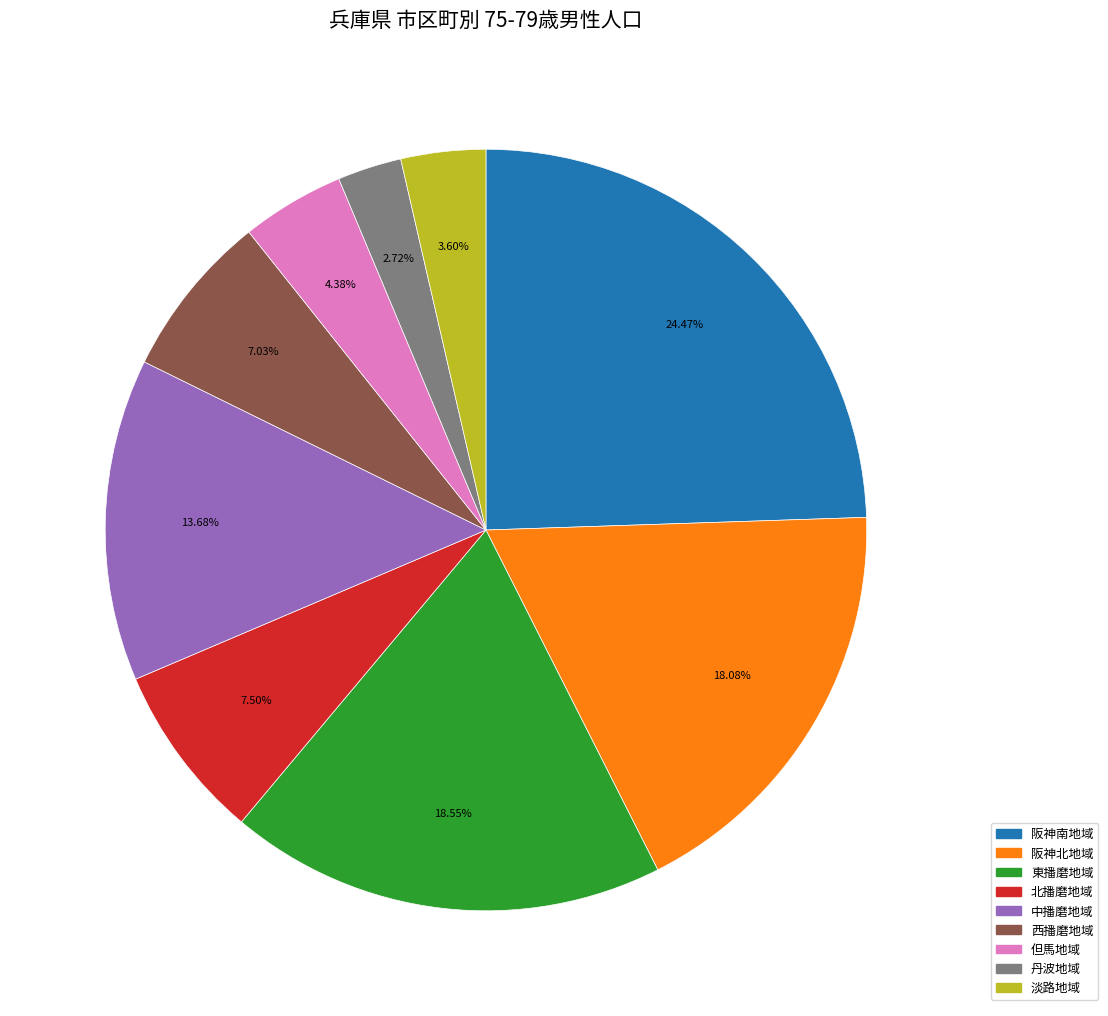

Is there any slice that represents more than half of the pie?

No